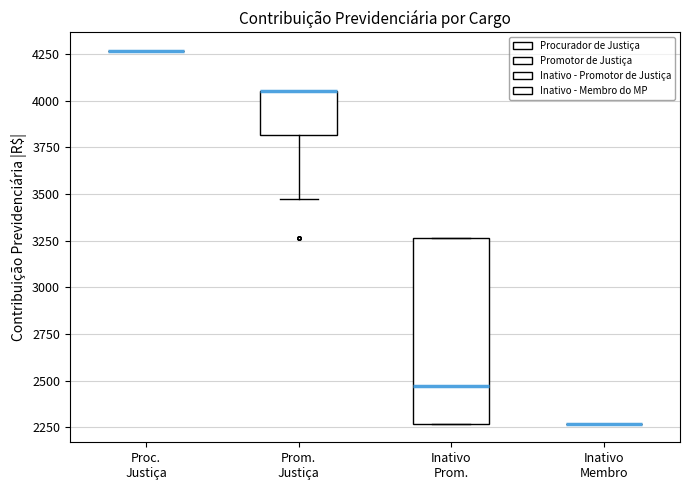

Reading left to right, transcribe this box plot: for each box, give where its median line is, the range the box spans, and where its two whiskers end, as read against the y-axis. The values are not printed on the chart, so give them approximately, as read against the axis.

Proc. Justiça: box collapsed to a line at 4250, whiskers 4250 to 4250
Prom. Justiça: median 4050 (drawn on the box's upper edge), box 3800 to 4050, whiskers 3450 to 4050
Inativo Prom.: median 2450, box 2250 to 3250, whiskers 2250 to 3250
Inativo Membro: box collapsed to a line at 2250, whiskers 2250 to 2250